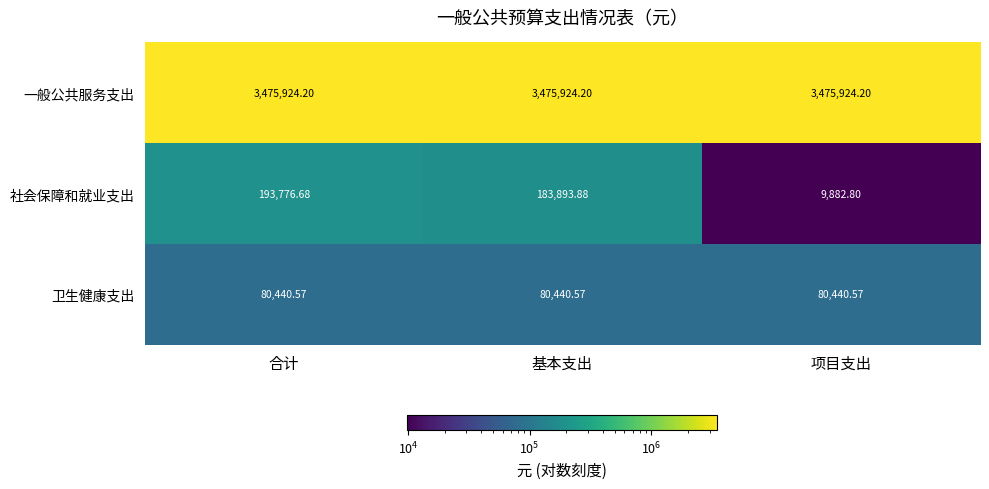

At which category is the sum across all series the highest?

合计